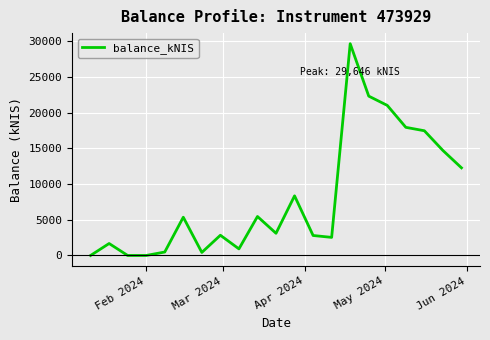

What is the maximum value shown in the chart?

29646.2